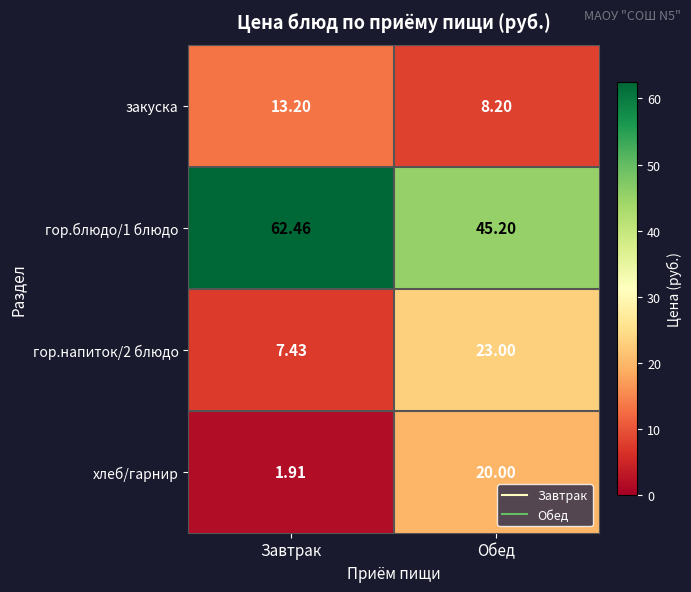

What is the maximum value shown in the chart?

62.5